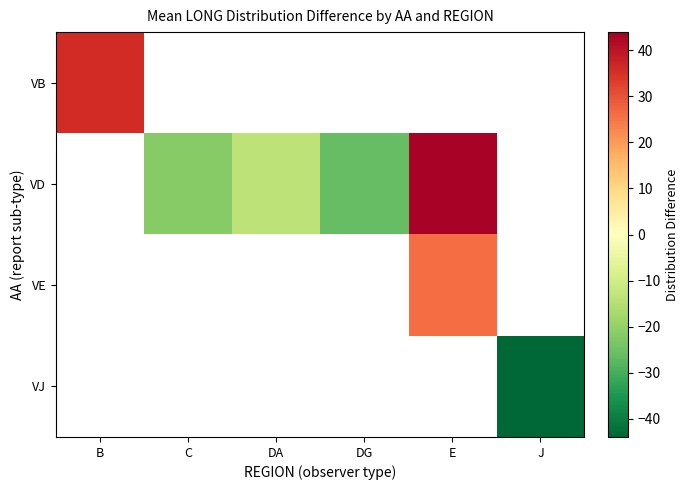

What is the smallest value displayed?

-44.0